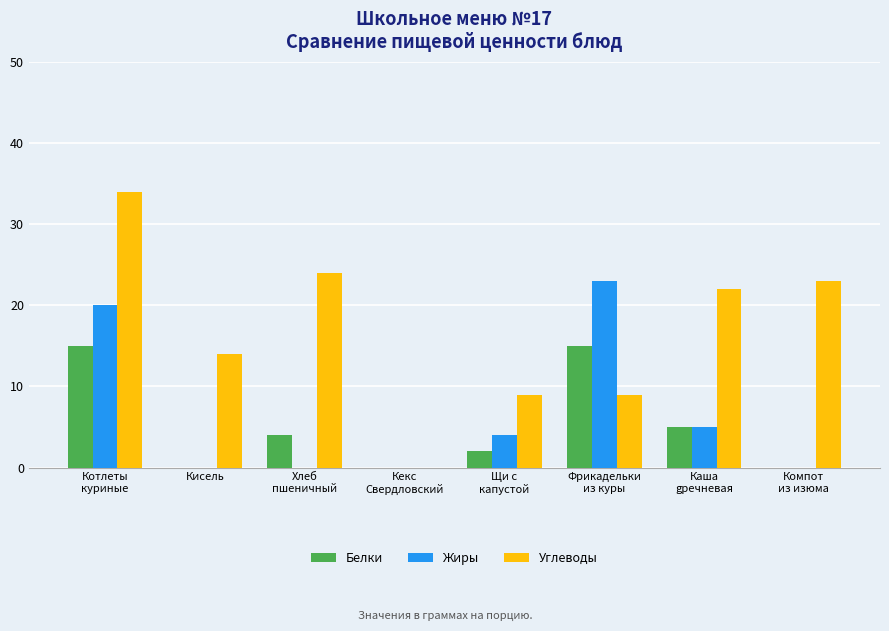

How many data points does each series have?

8